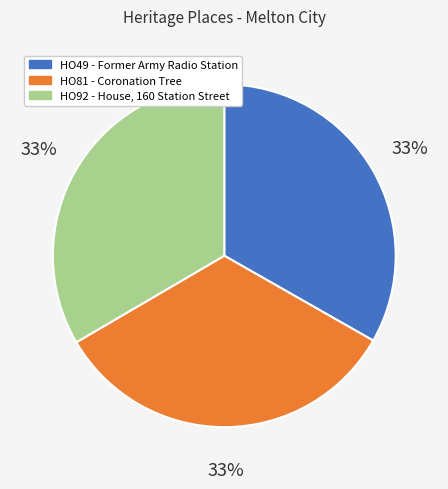

Is the sum of HO92 - House, 160 Station Street and HO81 - Coronation Tree greater than half?

Yes